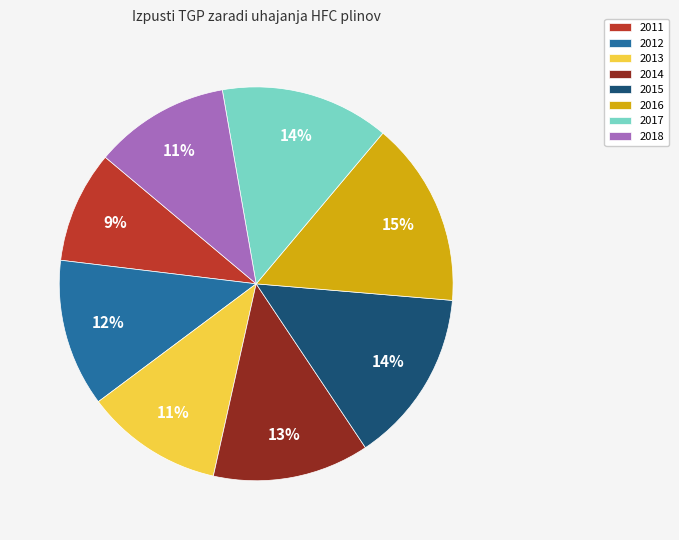

What is the smallest slice in the pie chart?

2011